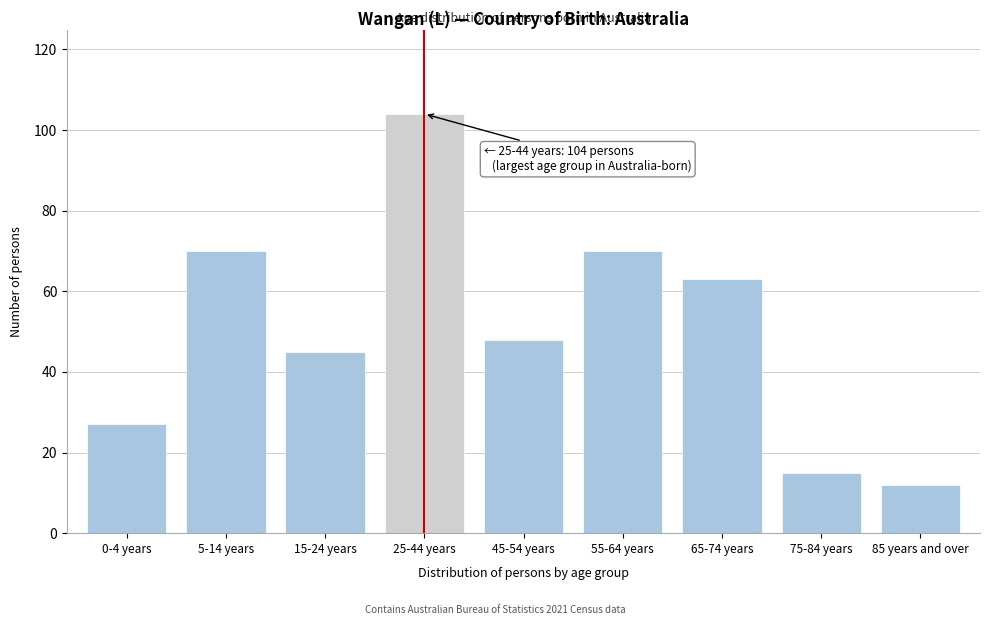

Reading left to right, what are all the values shown in this chart?

0-4 years=27	5-14 years=70	15-24 years=45	25-44 years=104	45-54 years=48	55-64 years=70	65-74 years=63	75-84 years=15	85 years and over=12